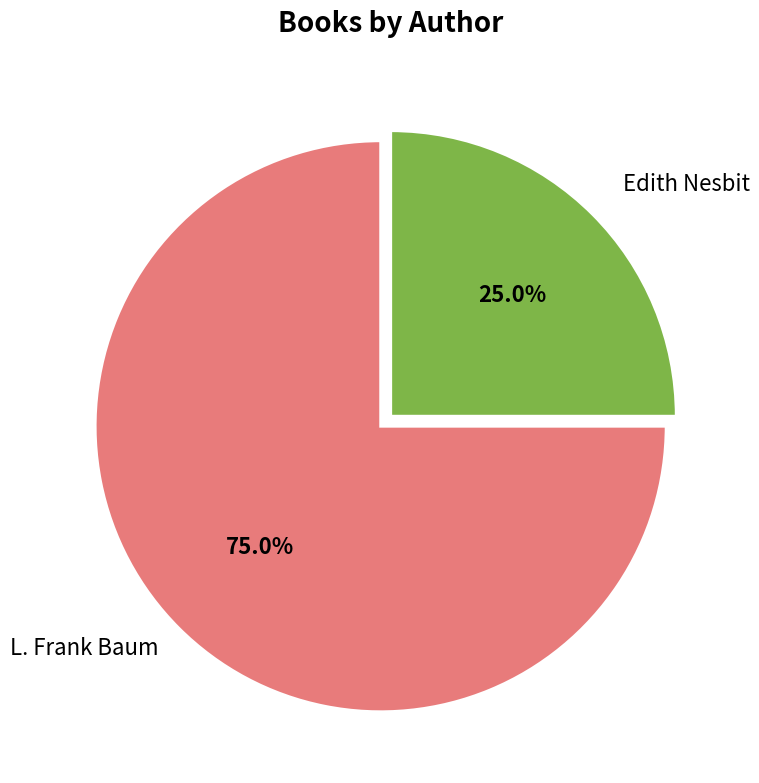

Does any single category account for the majority?

Yes